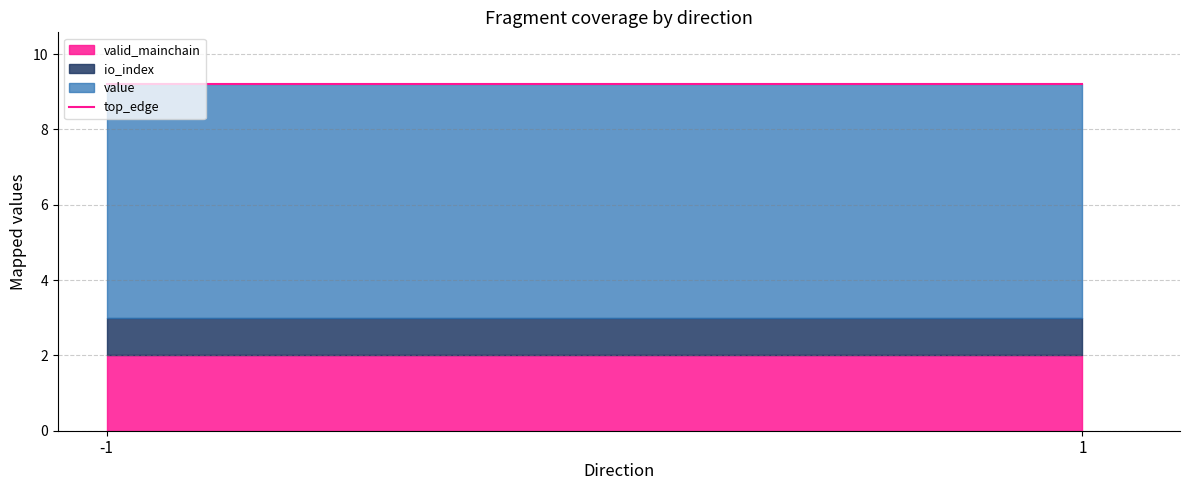

The time_stamp series shows 2378996200.7 at 3. True or false?

False